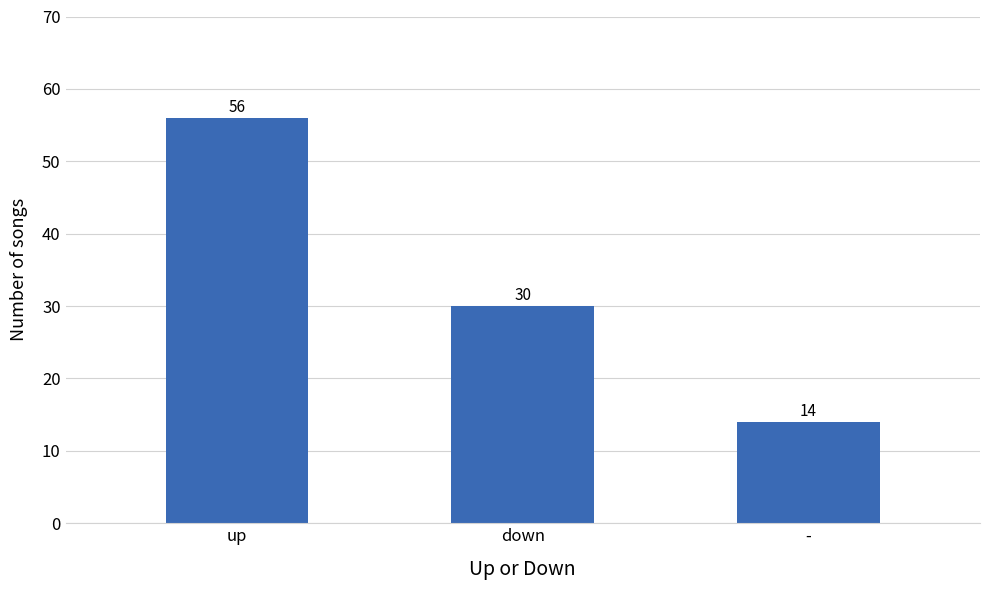

Reading left to right, list all the values displayed in this chart.

56	30	14